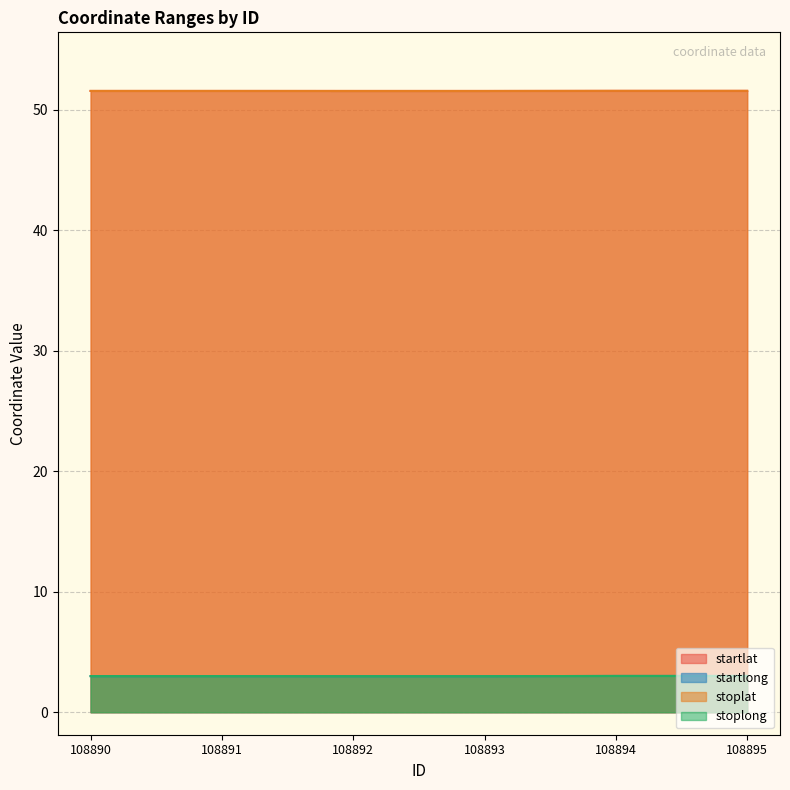

Which series has the widest spread of values?

startlong